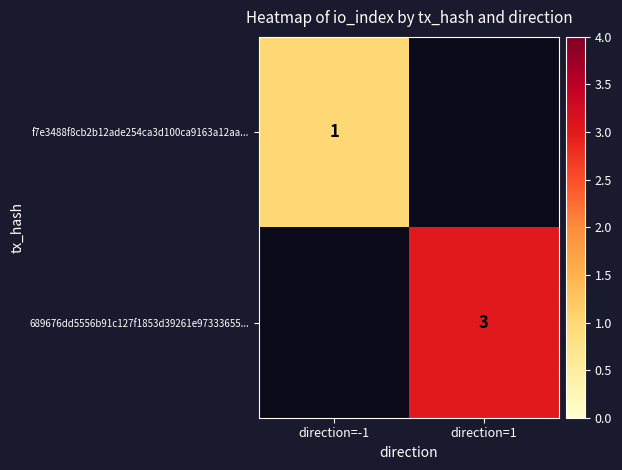

True or false: 689676dd5556b91c127f1853d39261e97333655... has a value of 5 at direction=1.

False